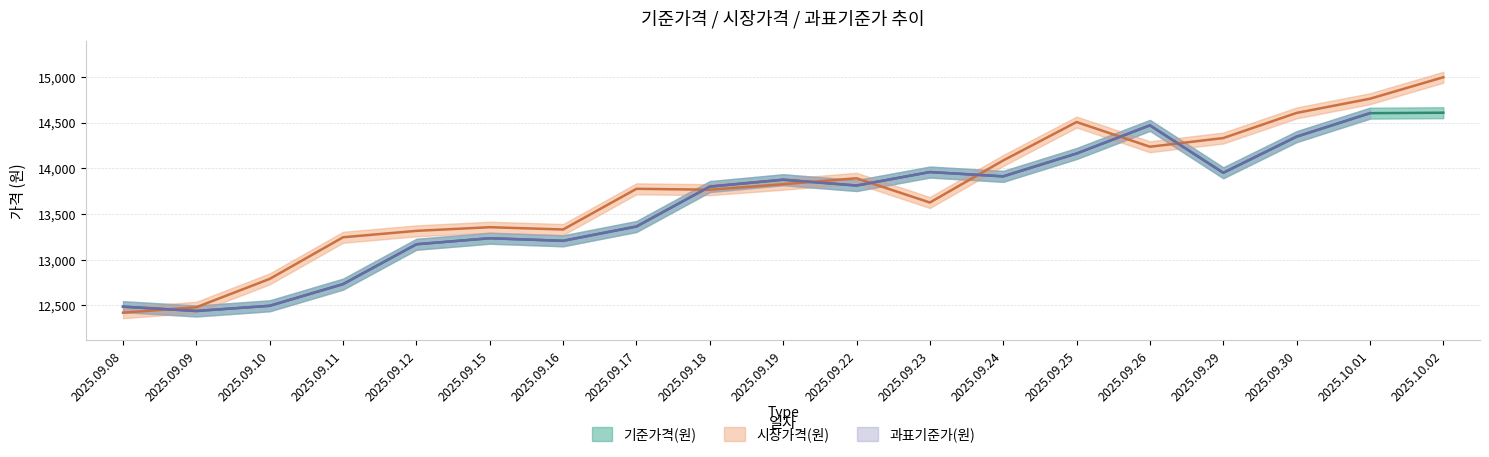

What is the label of the 15th point from the right?

2025.09.12